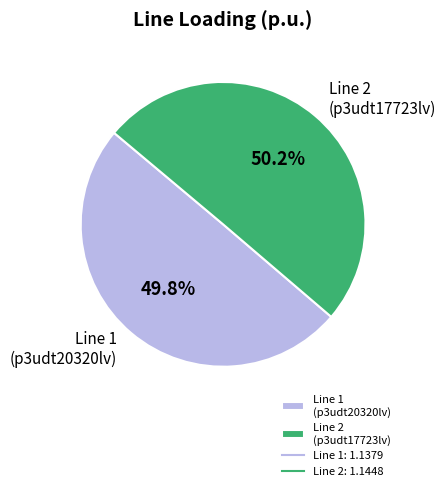

Count the number of slices in the pie.

2